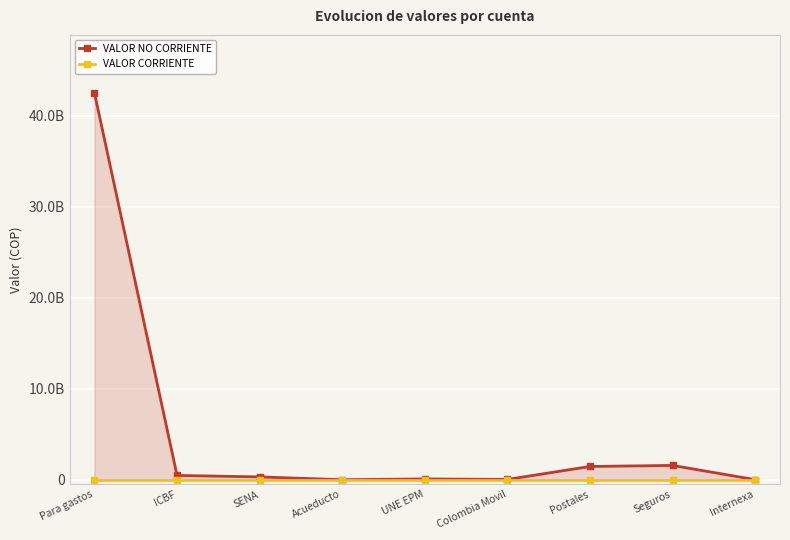

At which label does VALOR NO CORRIENTE first exceed 322272700?

Para gastos